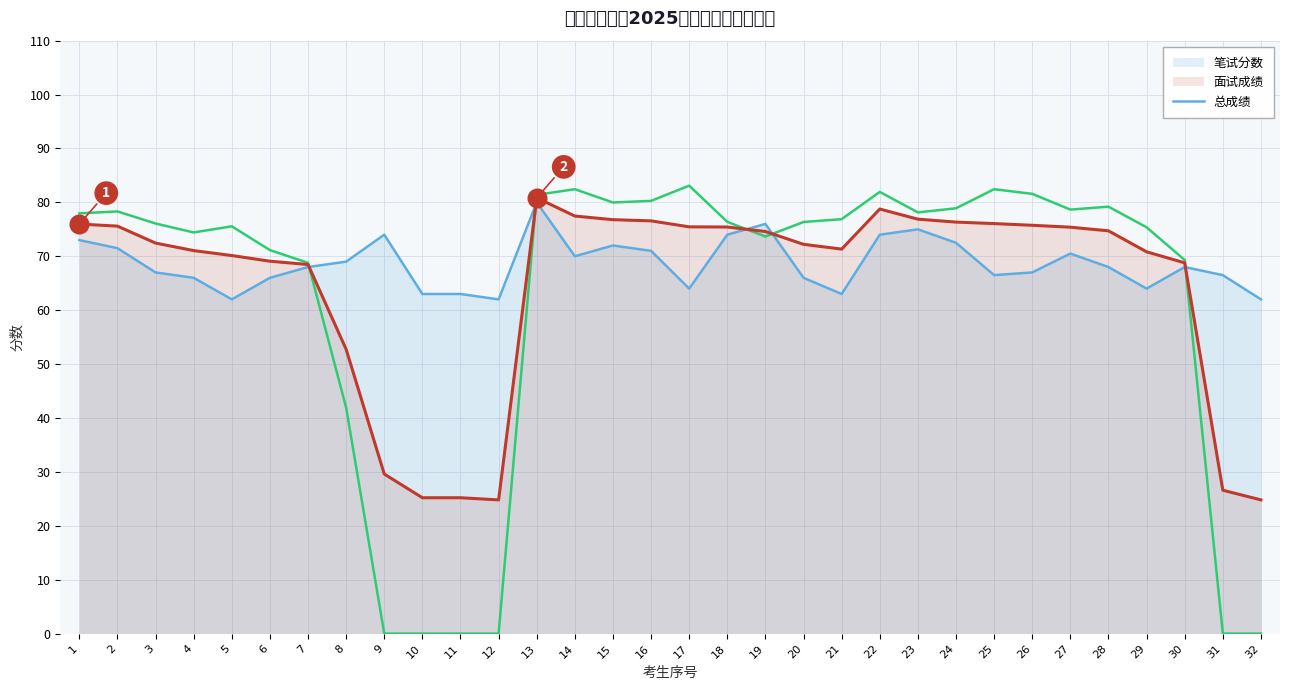

Which series reaches the minimum Y coordinate?

面试成绩